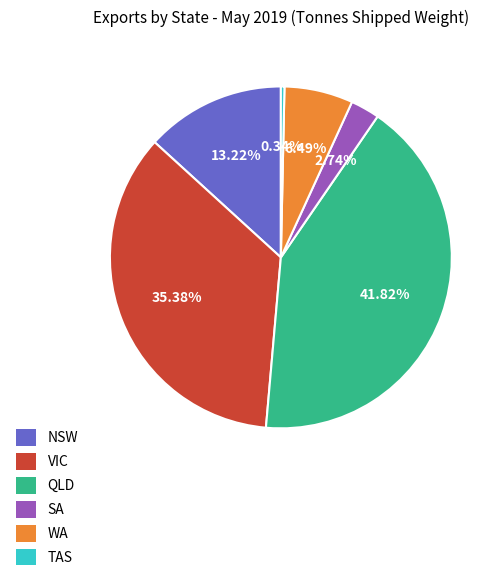

Rank the categories by value from highest to lowest.

QLD, VIC, NSW, WA, SA, TAS